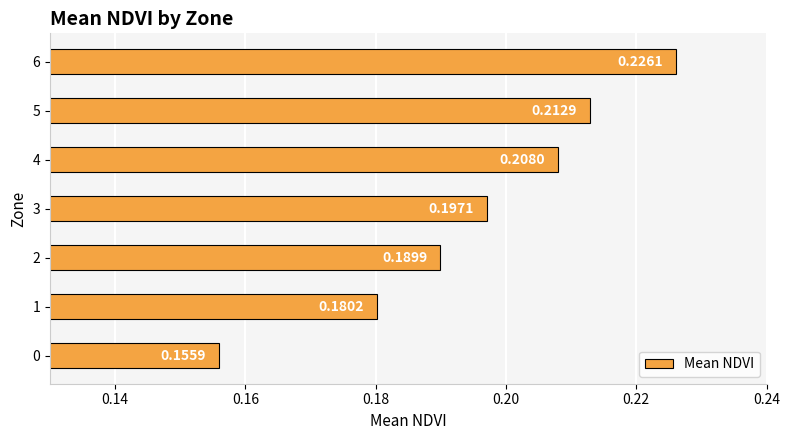

What is the sum of the values at 4 and 1?

0.4